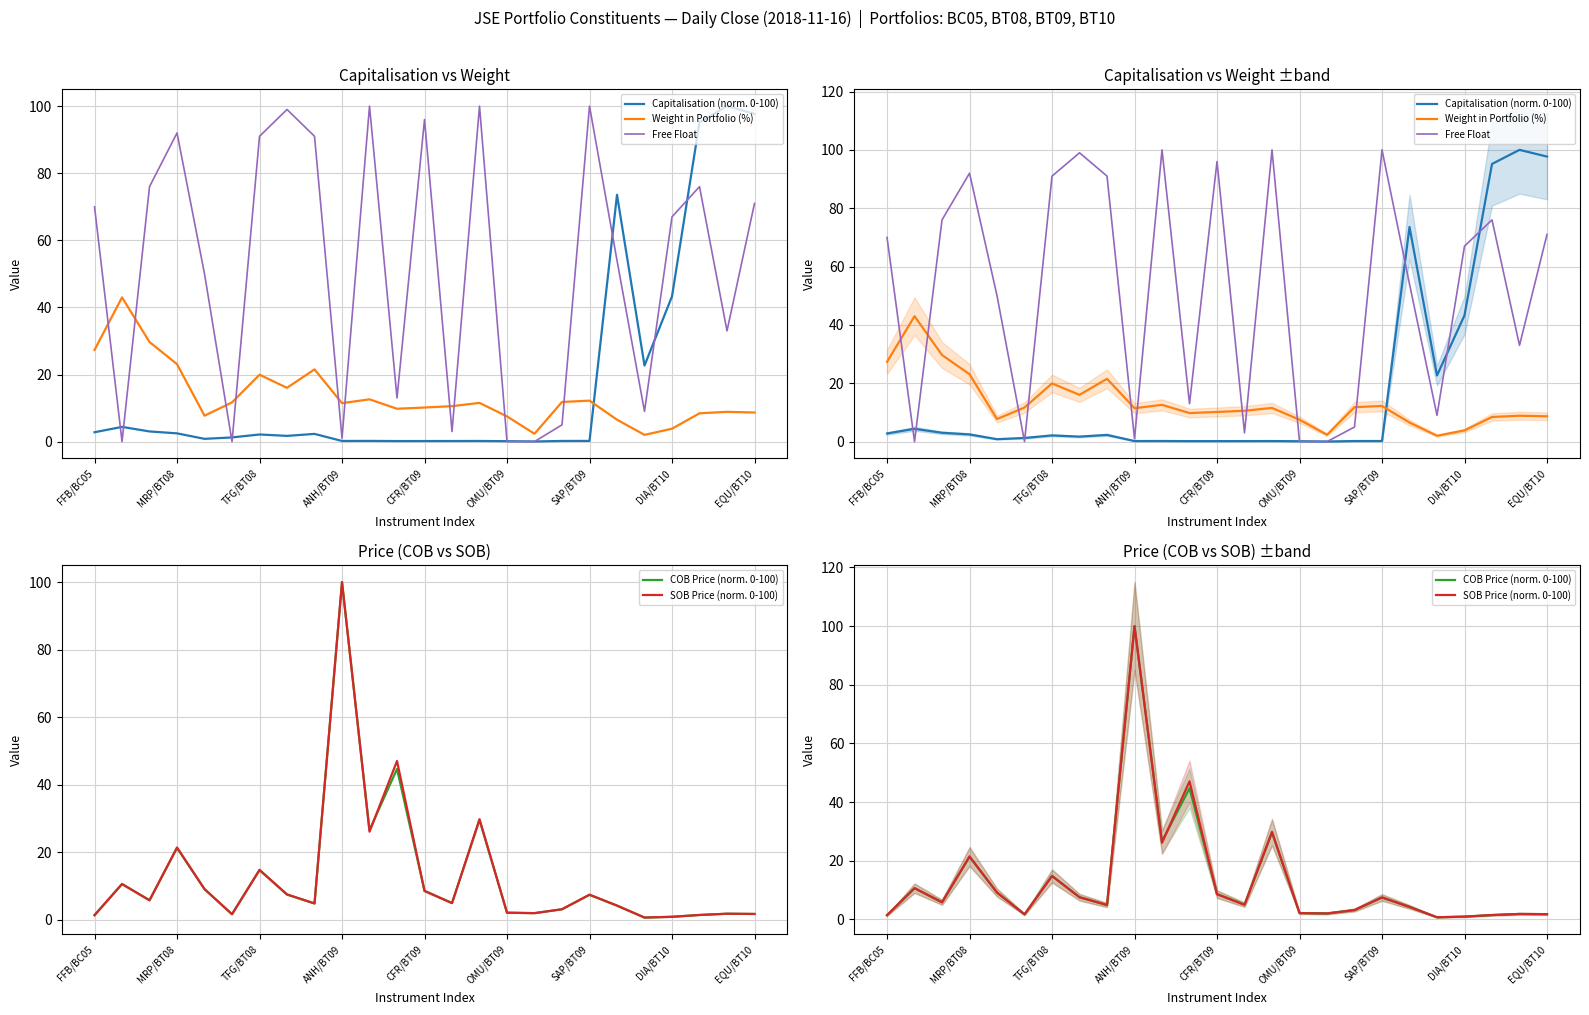

What are all the series names shown in the legend?

Capitalisation (norm. 0-100), Weight in Portfolio (%), Free Float, COB Price (norm. 0-100), SOB Price (norm. 0-100)